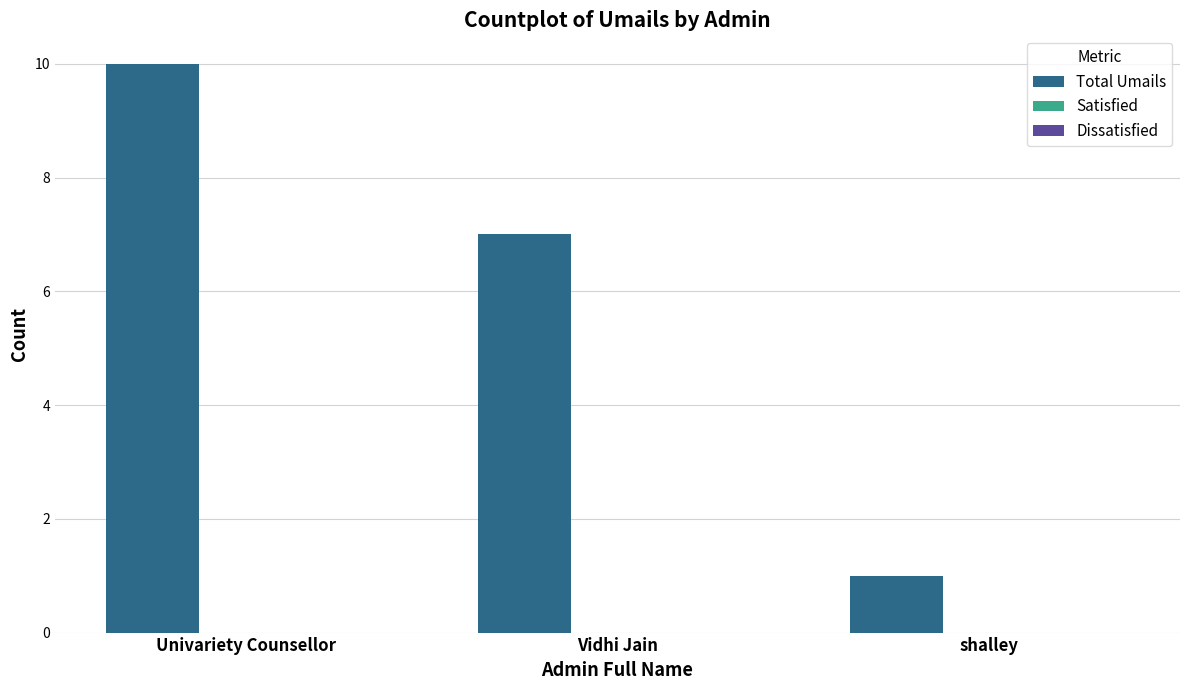

What is the change in value from Univariety Counsellor to shalley?

-9